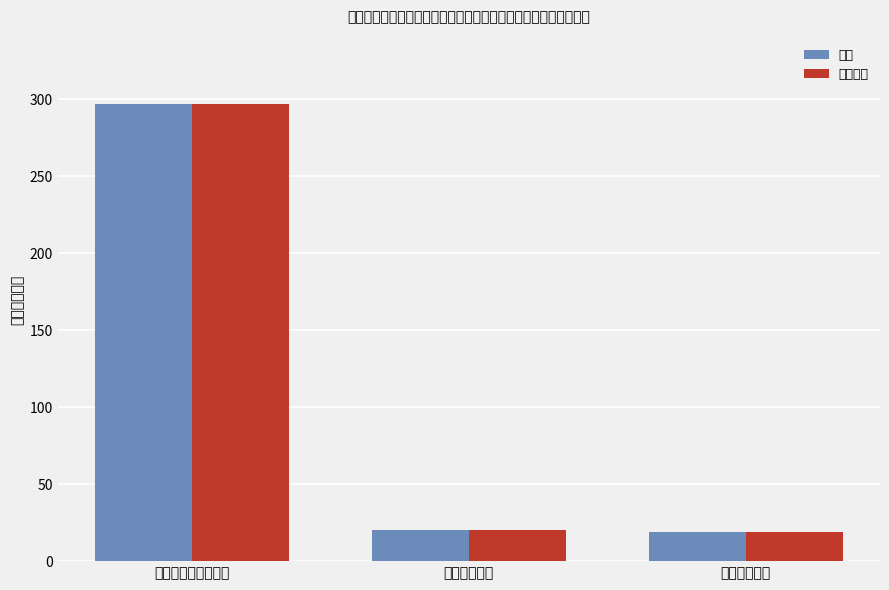

What is the maximum value shown in the chart?

296.8